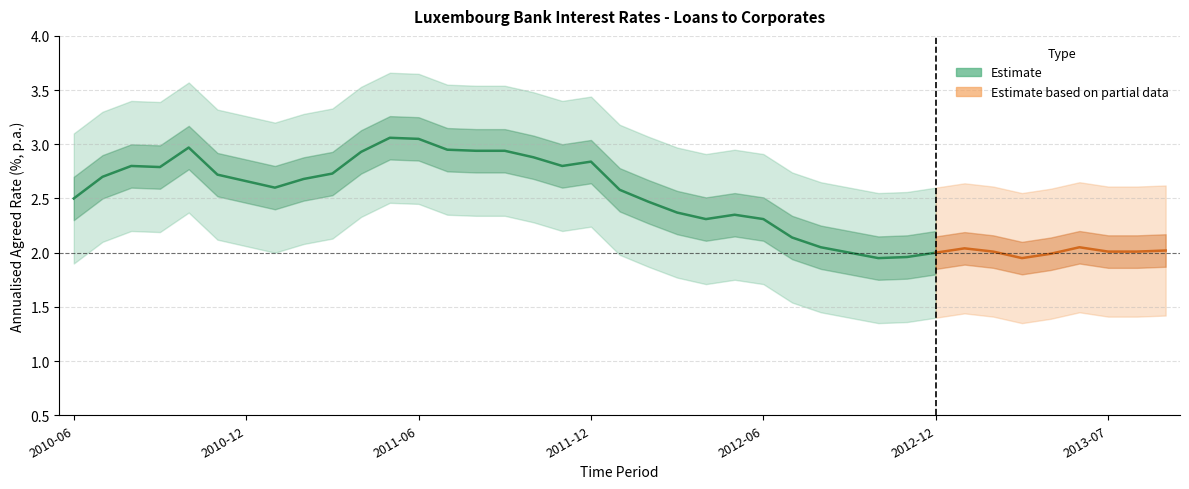

What is the label of the 14th point from the left?

2011-07